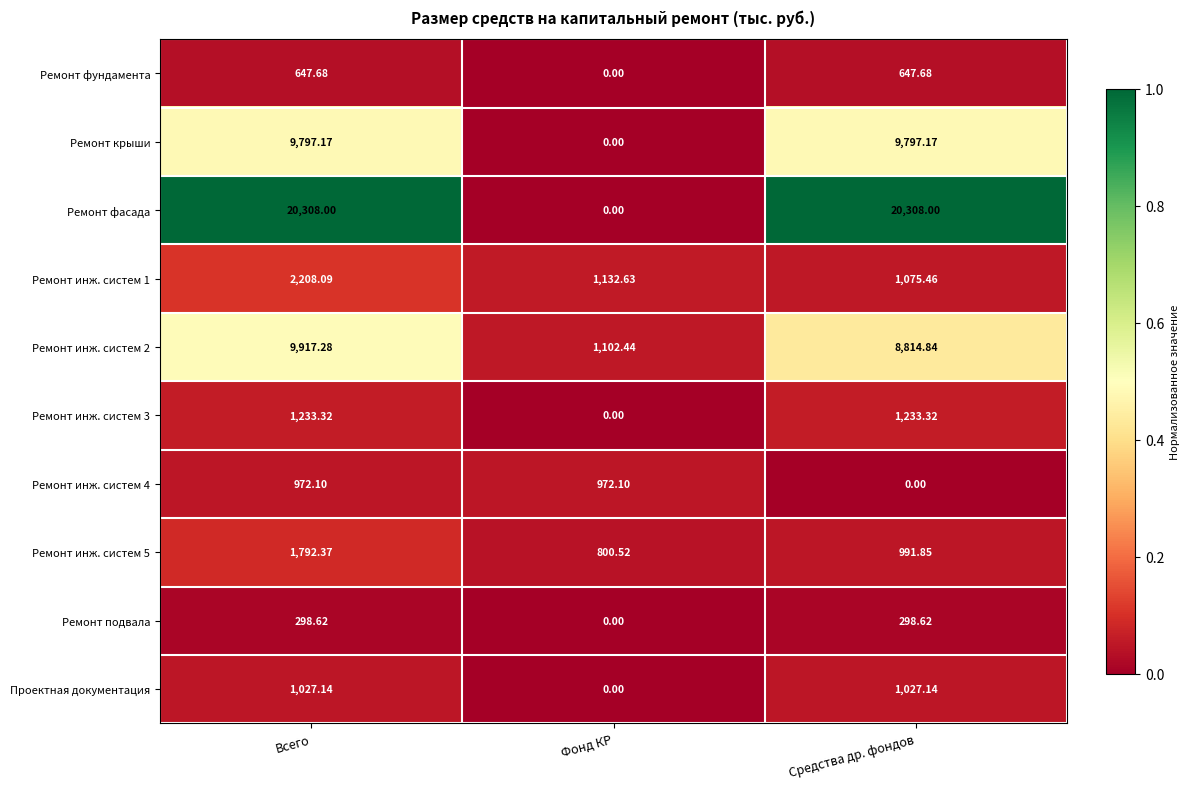

Where is Ремонт инж. систем 2 nearest to the value 5509?

Средства др. фондов